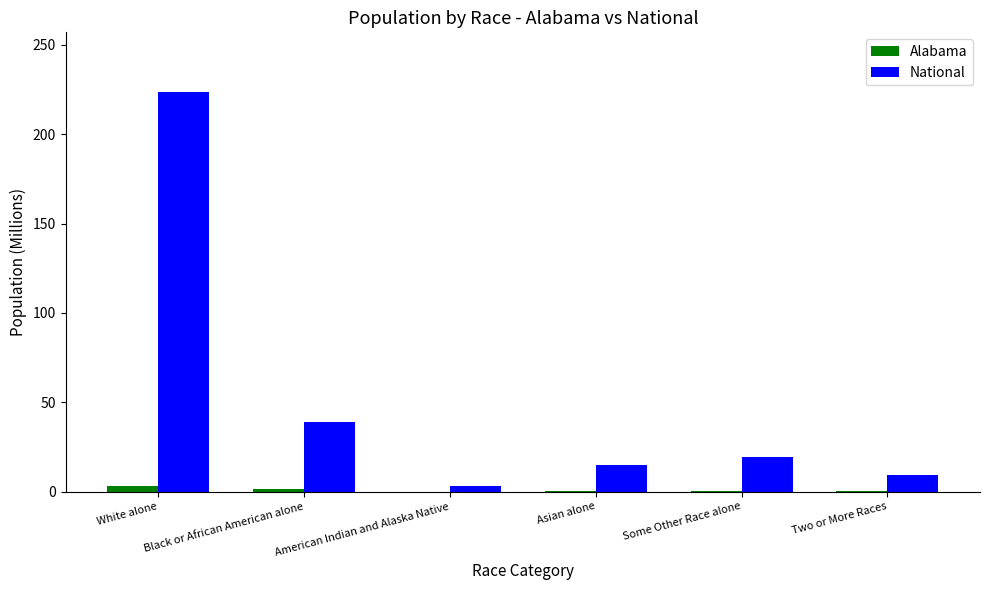

Which category has the highest value in the National series?

White alone